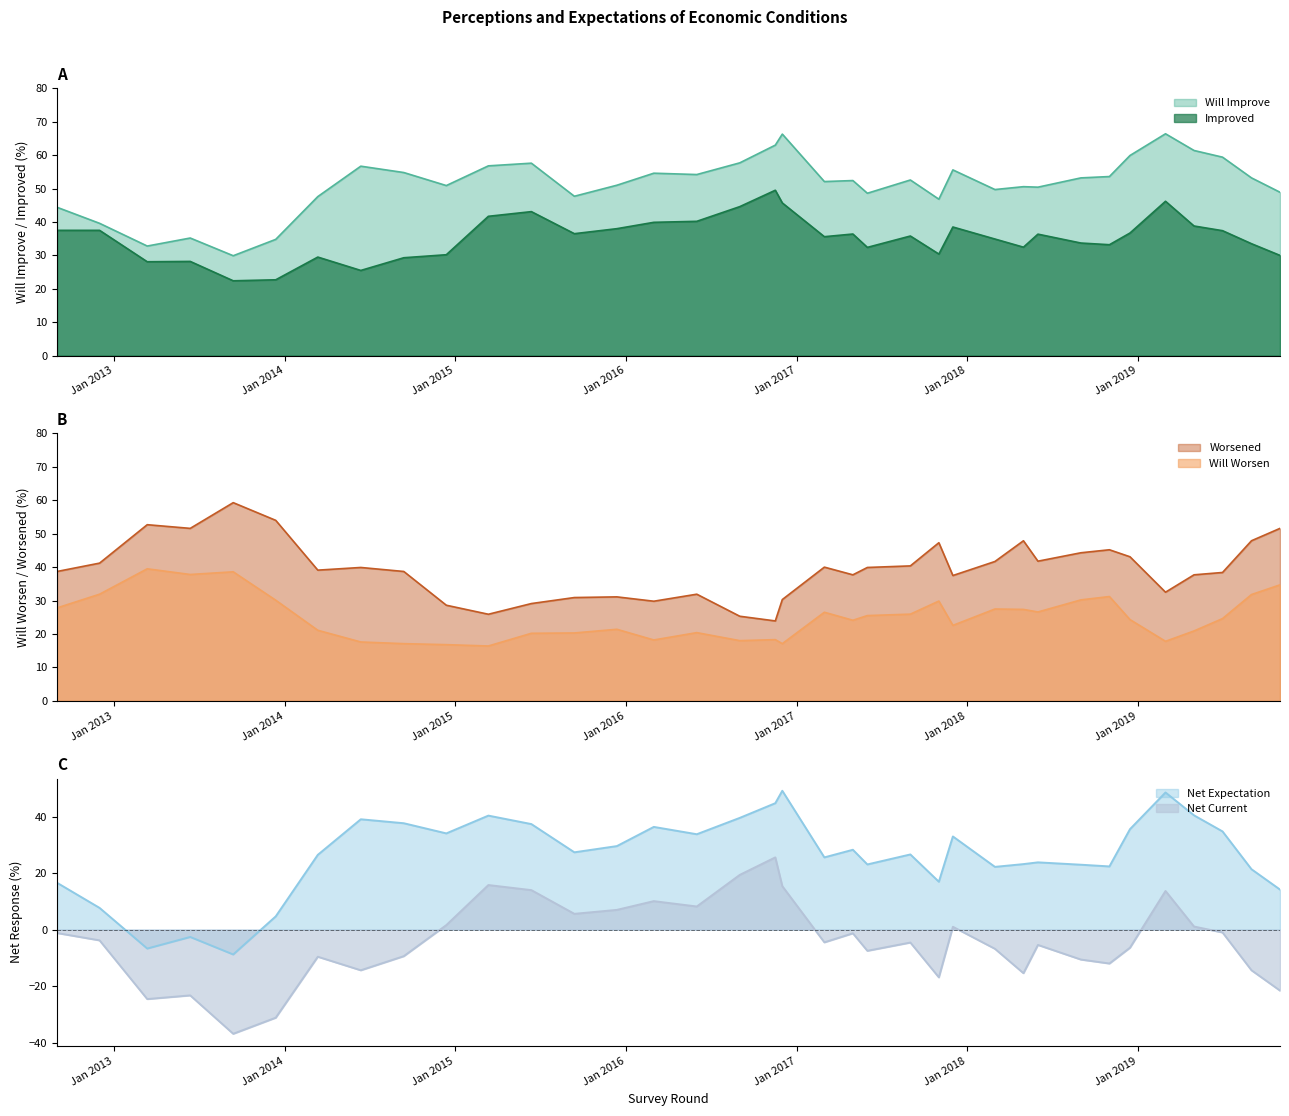

True or false: Will Worsen and Worsened intersect in this chart.

False